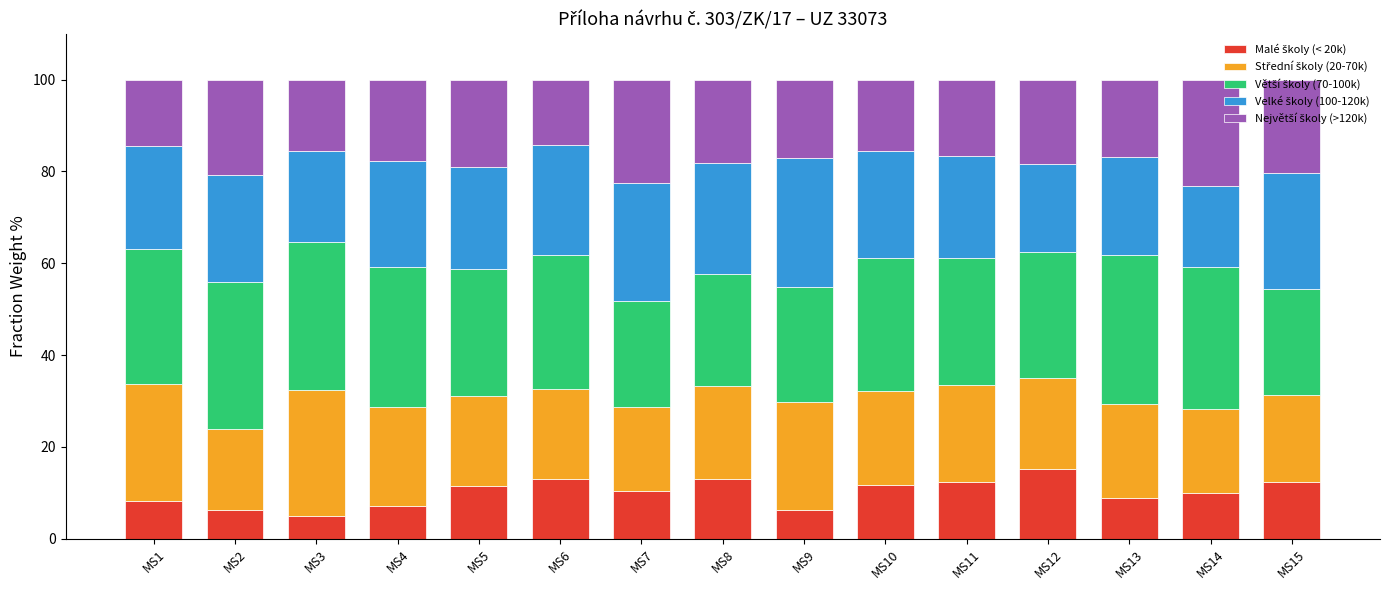

Are the bars horizontal?

No